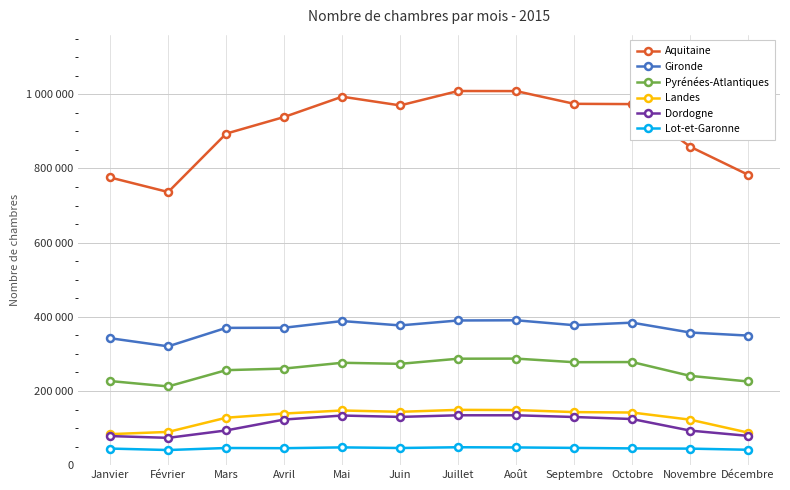

What is the approximate value of Aquitaine at Mars?

894012